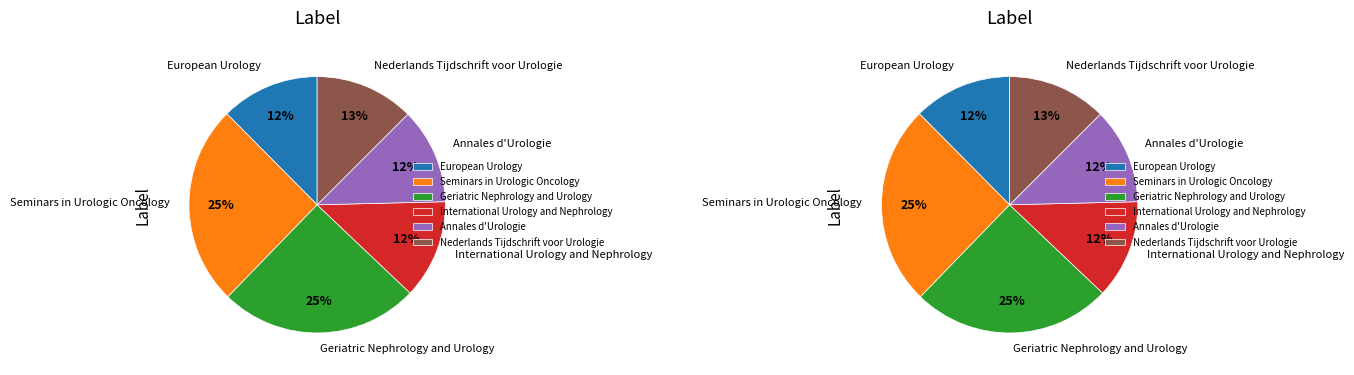

Count the number of slices in the pie.

6